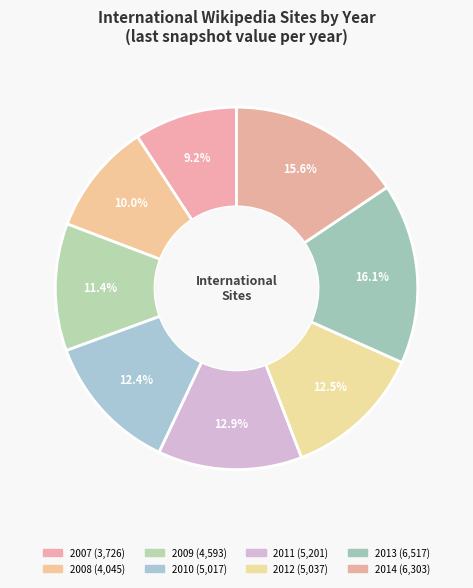

How many segments does this pie chart have?

8